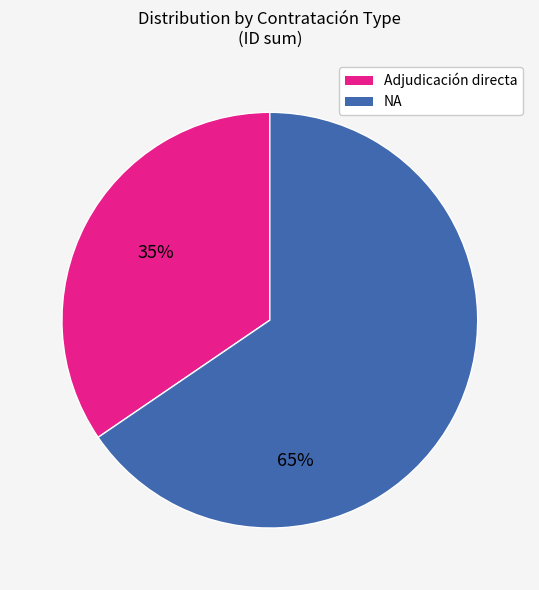

Which has a higher value, NA or Adjudicación directa?

NA